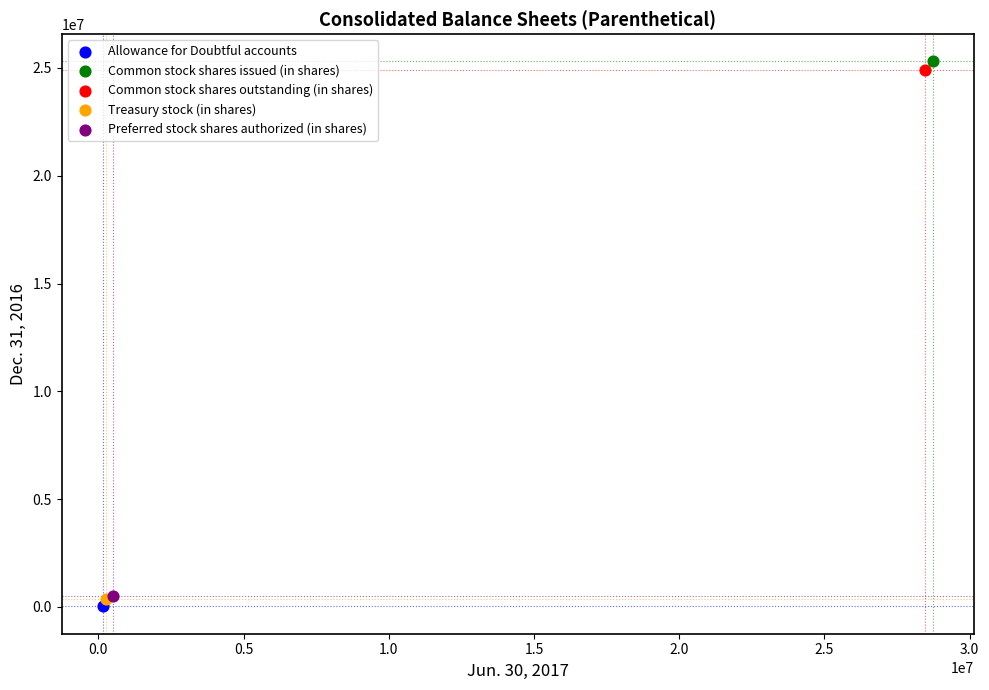

What are all the series names shown in the legend?

Allowance for Doubtful accounts, Common stock shares issued (in shares), Common stock shares outstanding (in shares), Treasury stock (in shares), Preferred stock shares authorized (in shares)